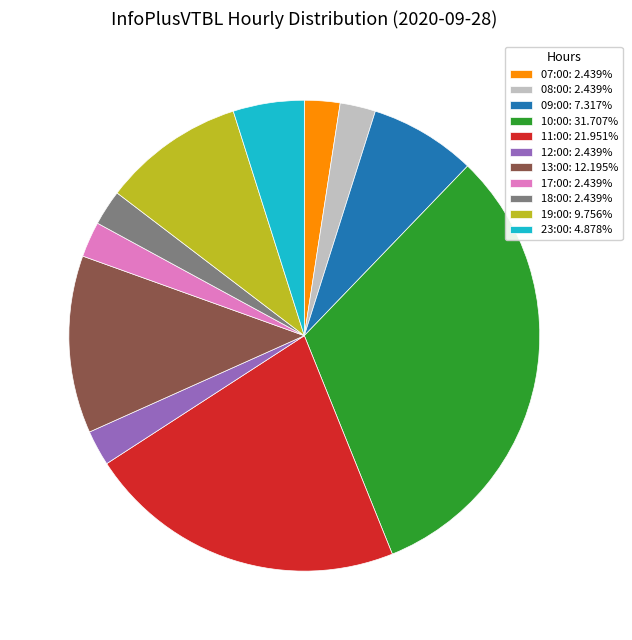

Which slice is the largest?

10:00